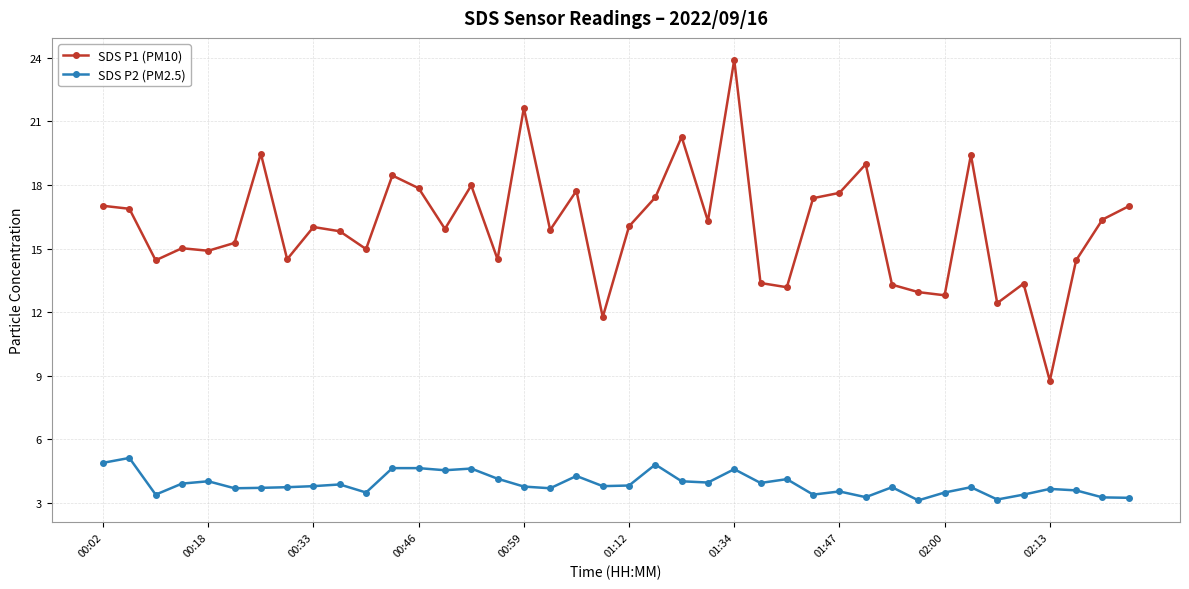

What is the value of the SDS P2 (PM2.5) point at the 15th from the left?

4.6